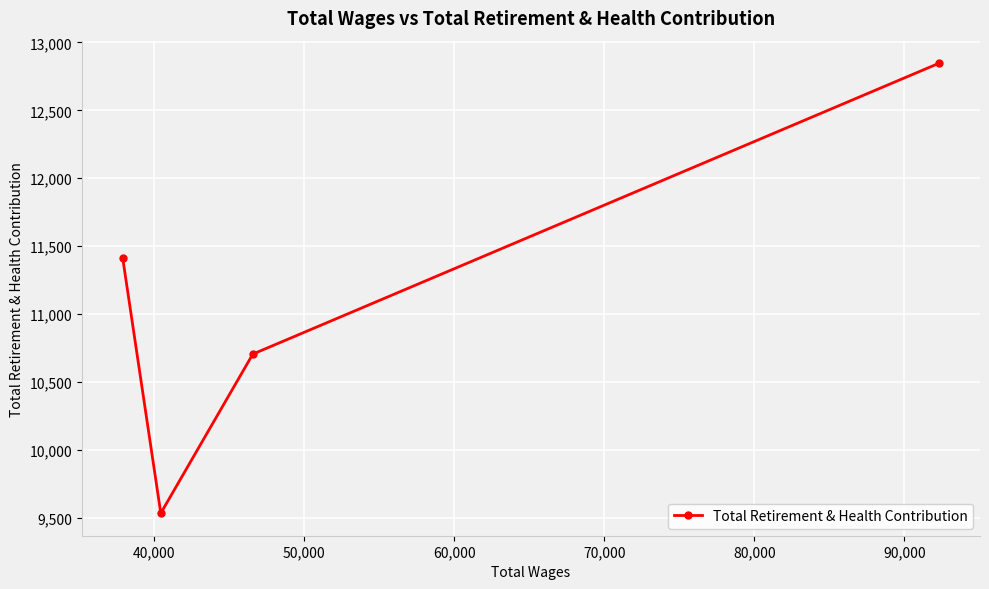

What is the maximum value shown in the chart?

12847